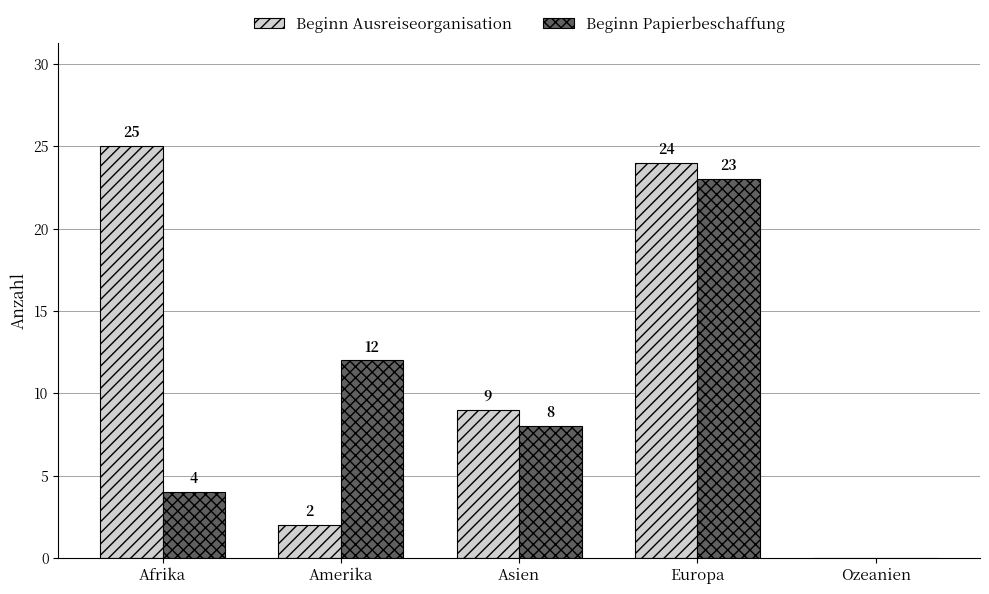

The Beginn Papierbeschaffung series shows 23 at Europa. True or false?

True